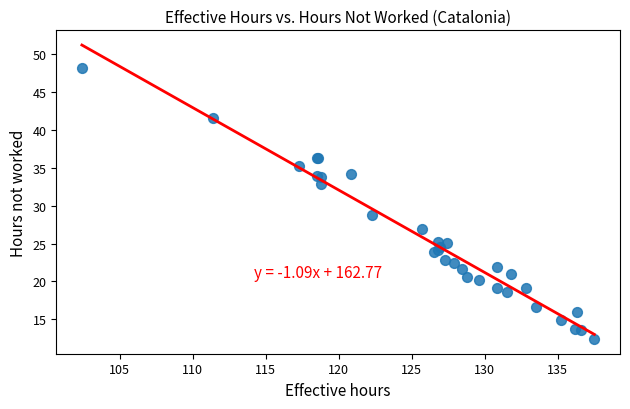

What Y value in the scatter plot is closest to 30?

28.8